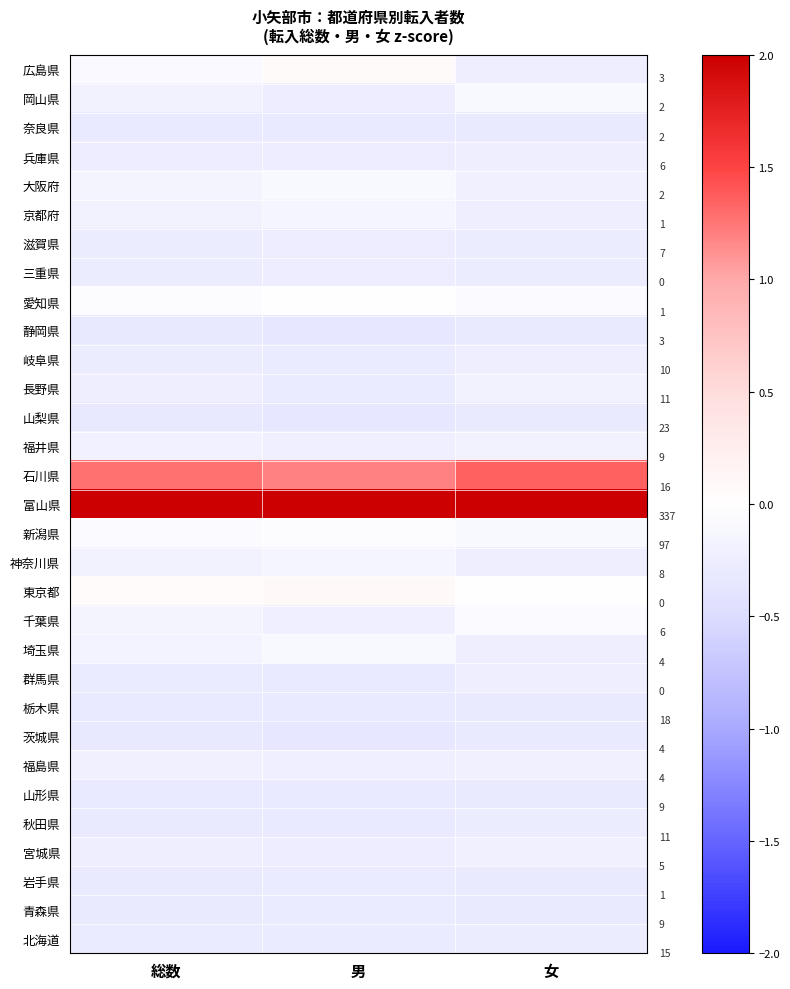

Count the number of categories in the chart.

3